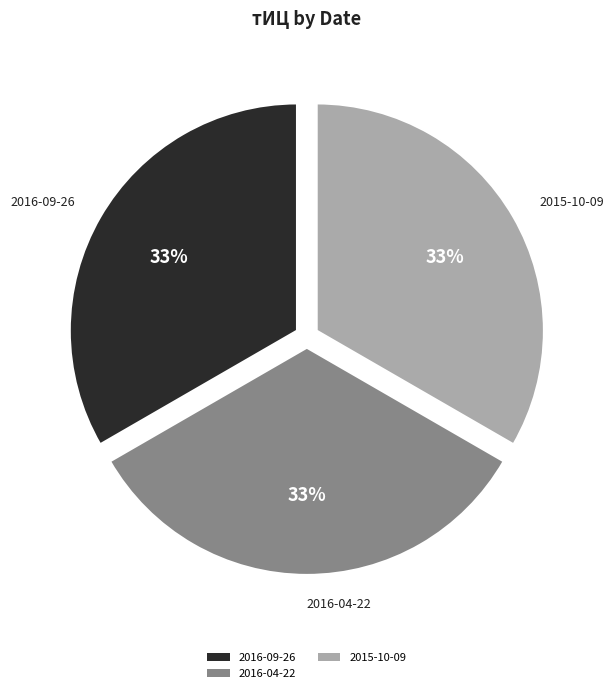

How many segments does this pie chart have?

3